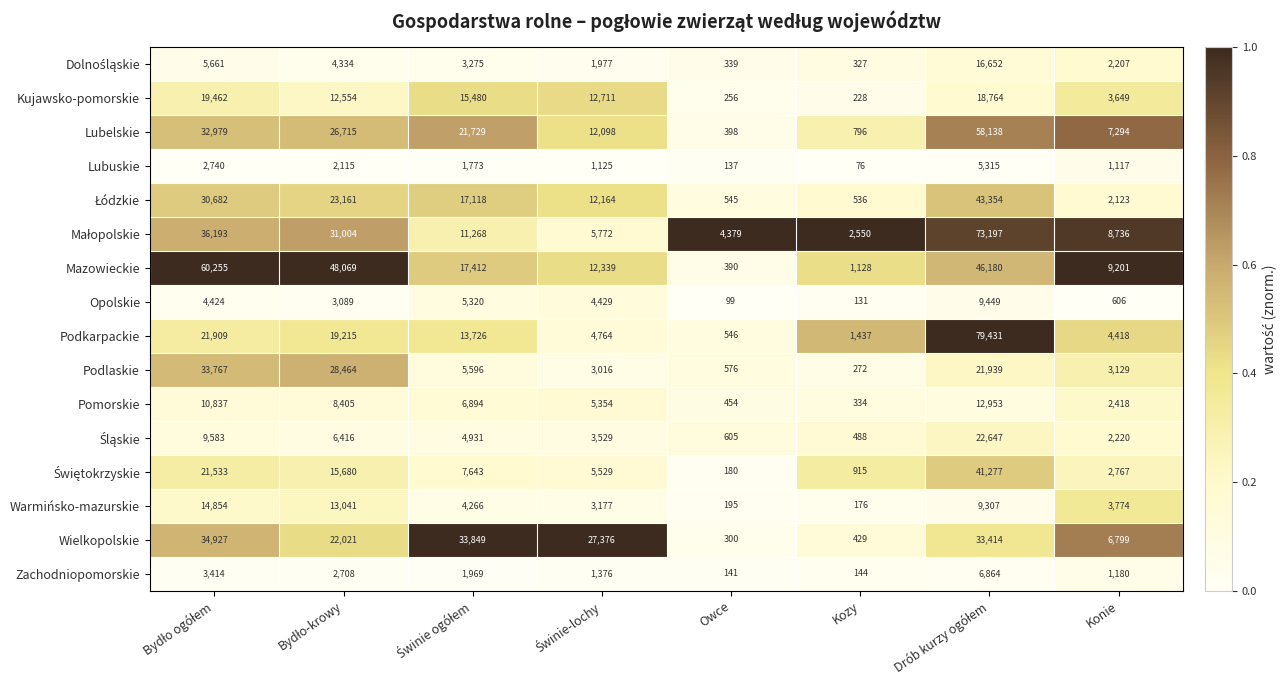

At how many categories does at least one series exceed 4423?

6